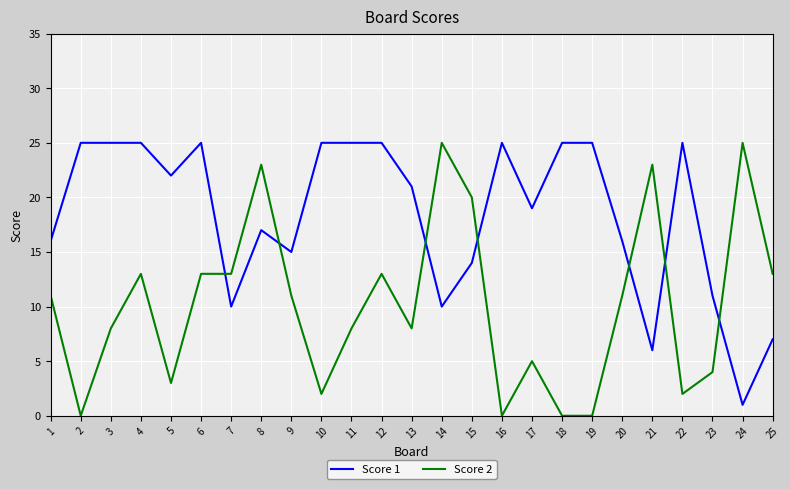

Is the value of Score 1 at 21 greater than the value of Score 2 at 22?

Yes